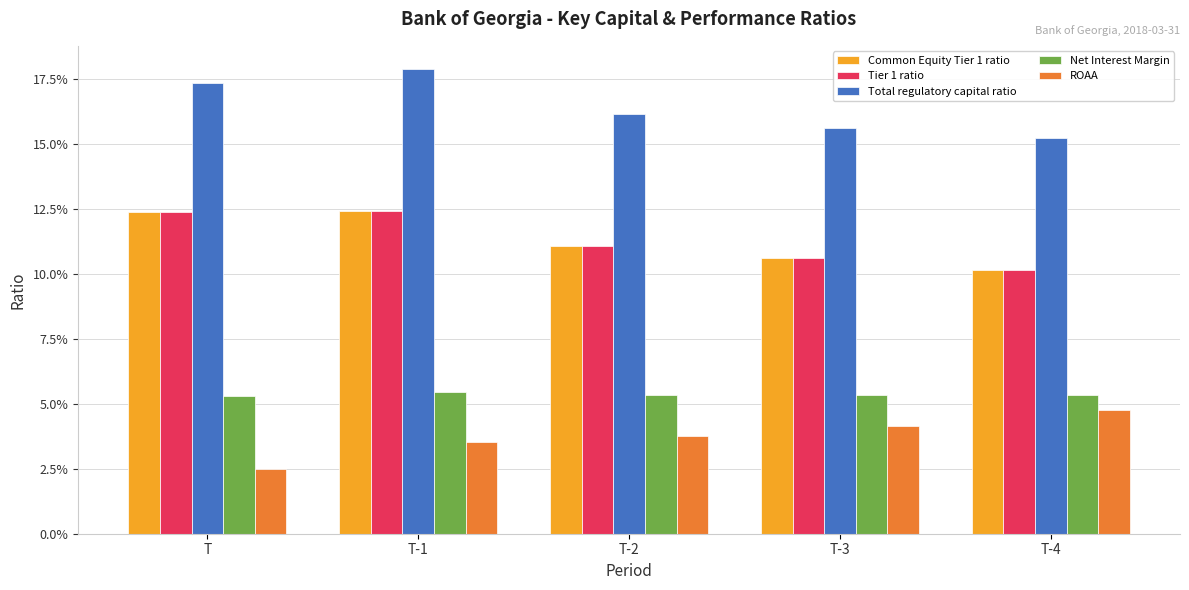

Are the bars horizontal?

No